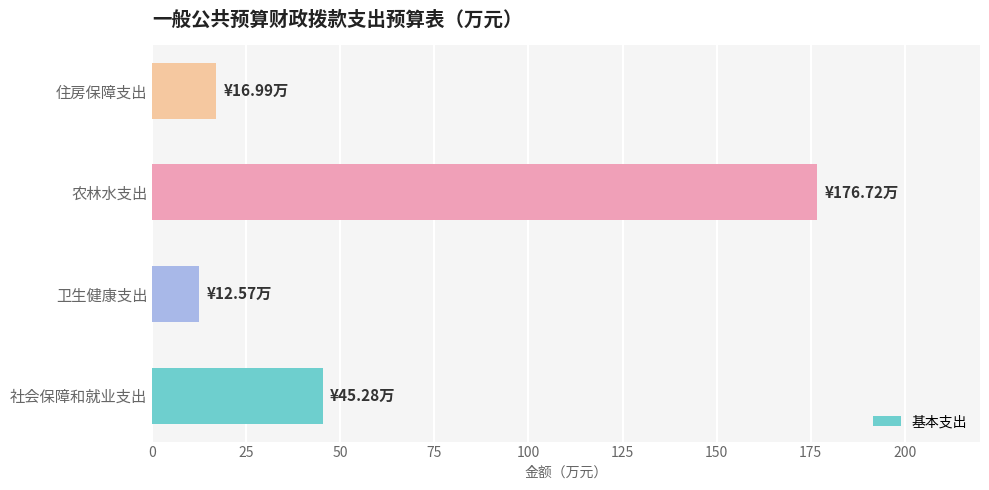

What is the approximate value at 社会保障和就业支出?

45.3